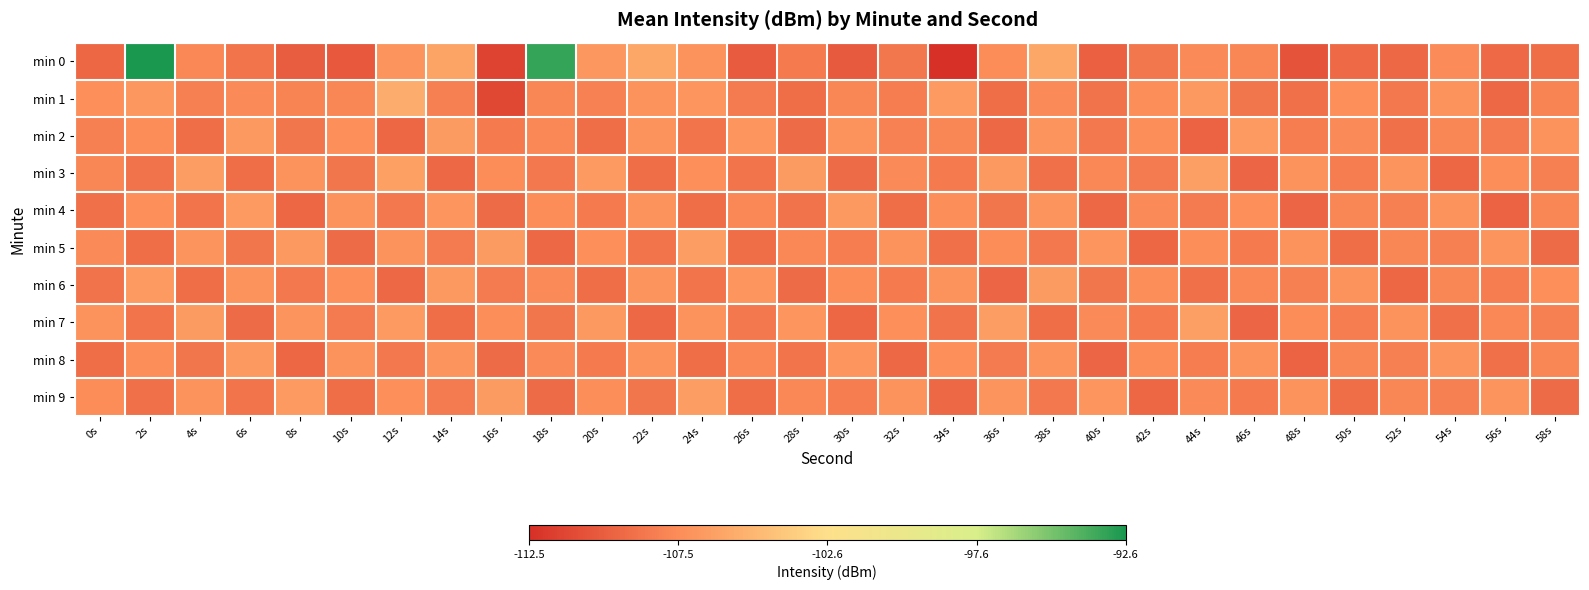

Which label corresponds to the smallest value in the chart?

34s